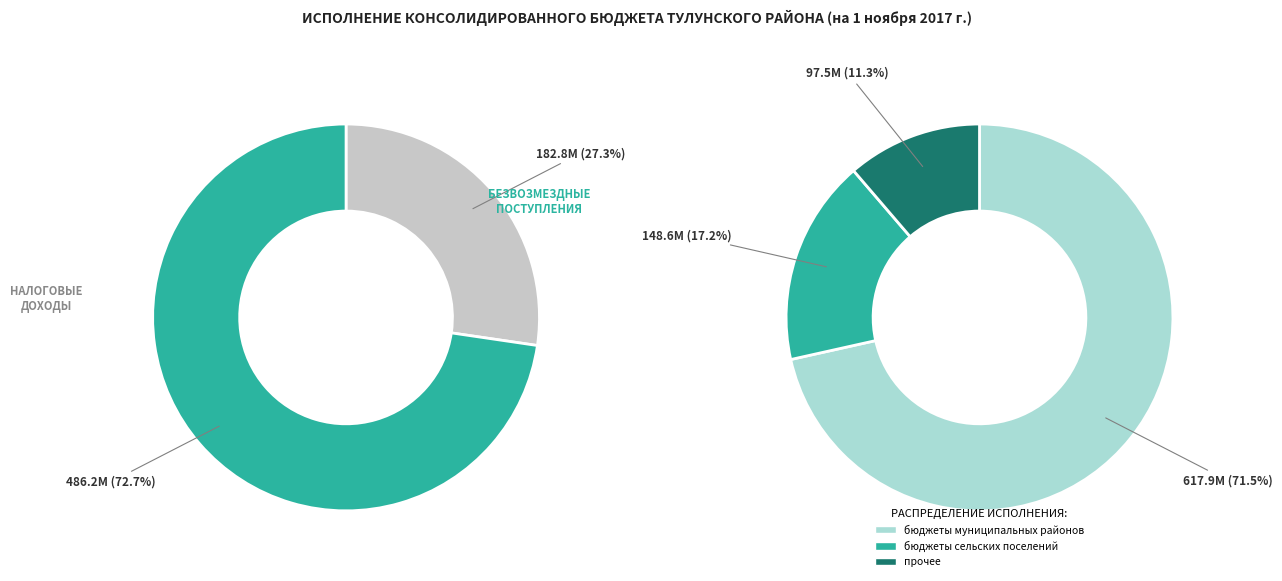

Which category has the biggest portion of the pie?

бюджеты муниципальных районов (исполнено)